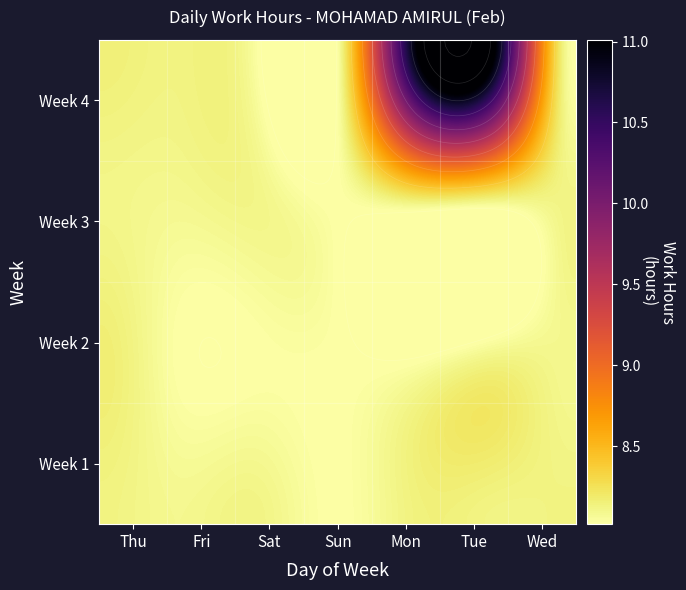

Which series has the largest range (max minus min)?

4